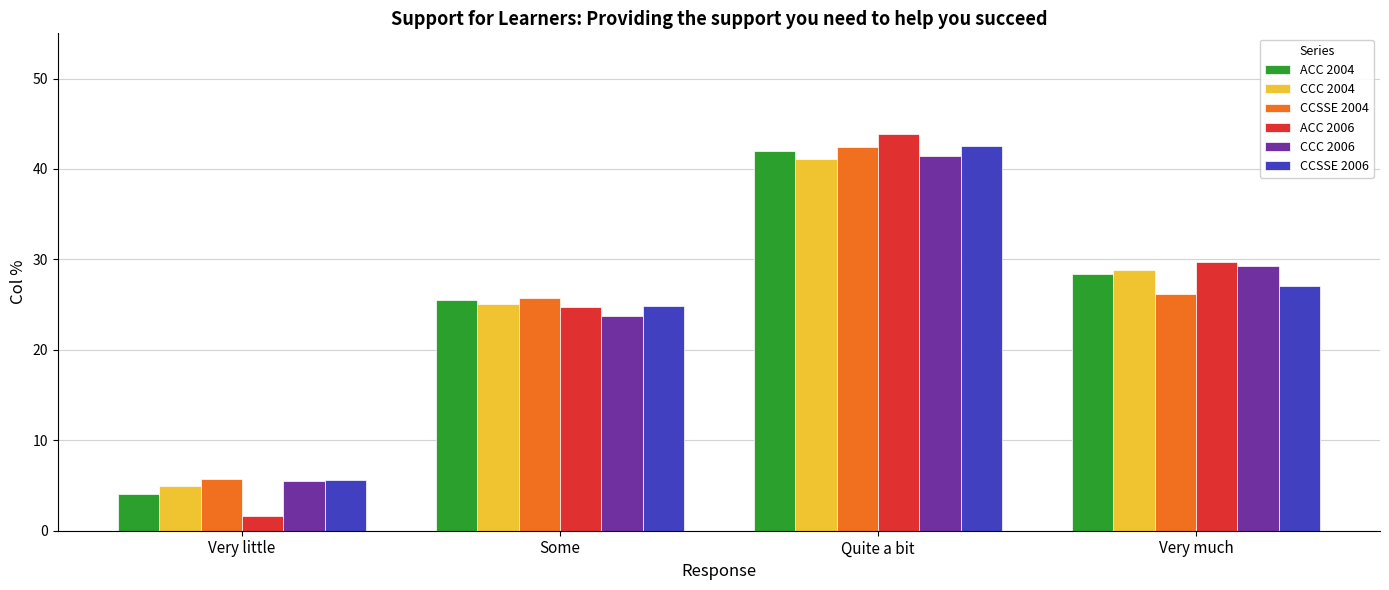

At which category does the chart reach its peak across all series?

Quite a bit